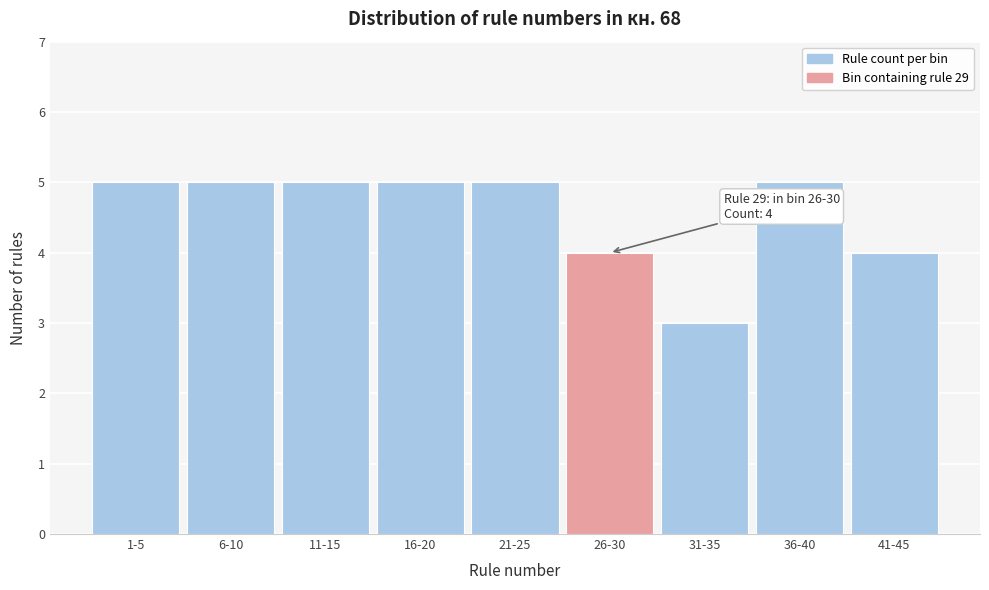

Reading left to right, extract all data points from this chart.

1-5=5	6-10=5	11-15=5	16-20=5	21-25=5	26-30=4	31-35=3	36-40=5	41-45=4